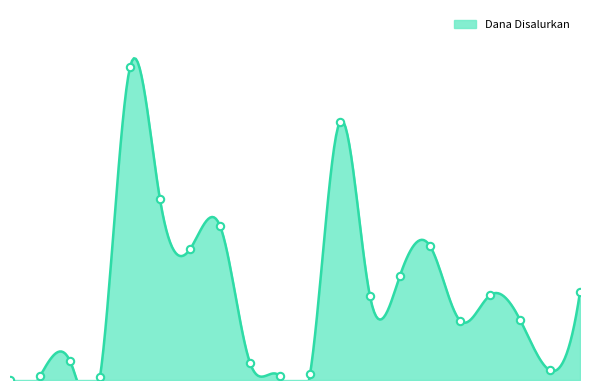

What is the ratio of the value at SMP PLUS AL ISTIQOMAH to the value at SMP BPPI BALEENDAH?

0.5